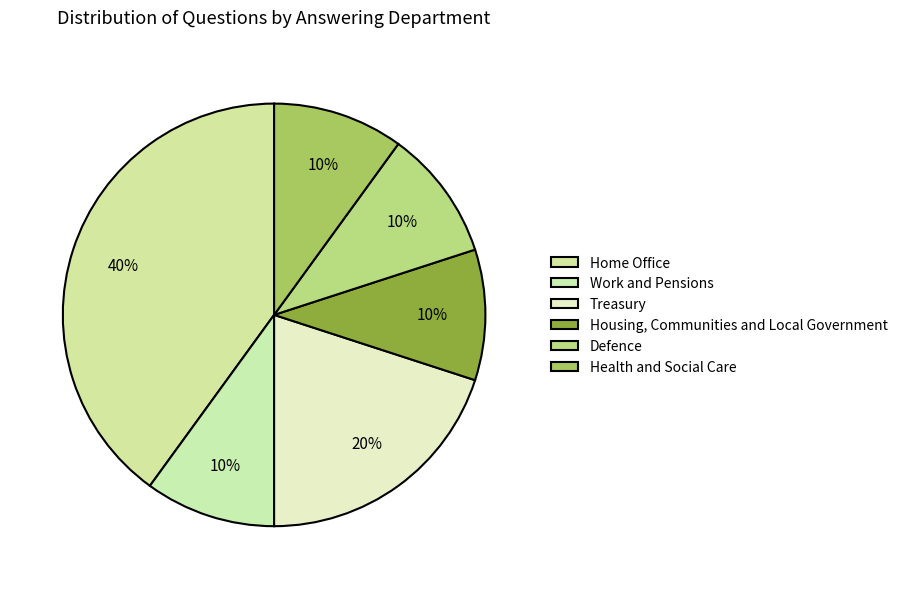

True or false: Work and Pensions accounts for 10% of the total.

True